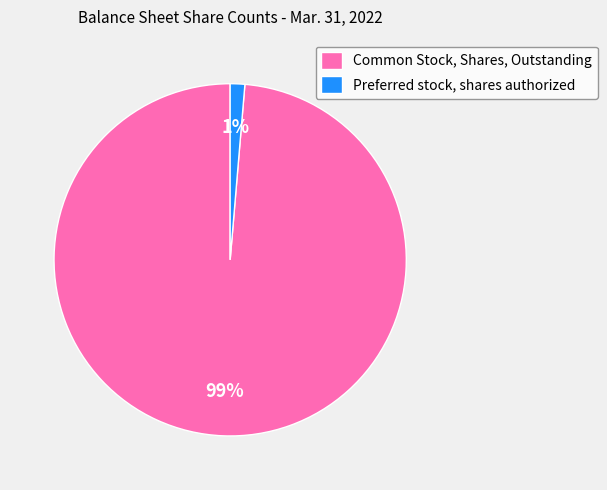

Which has a higher value, Preferred stock, shares authorized or Common Stock, Shares, Outstanding?

Common Stock, Shares, Outstanding